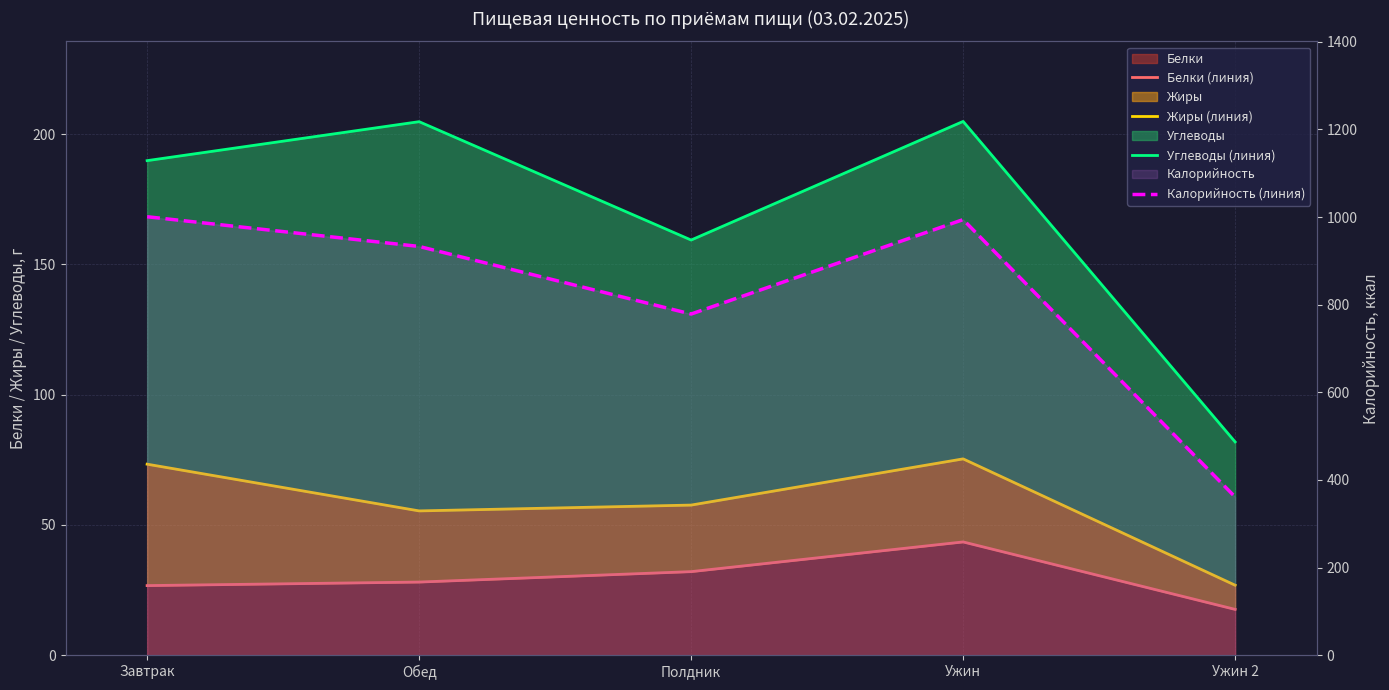

Where does the Углеводы (линия) series first go above 189?

Завтрак